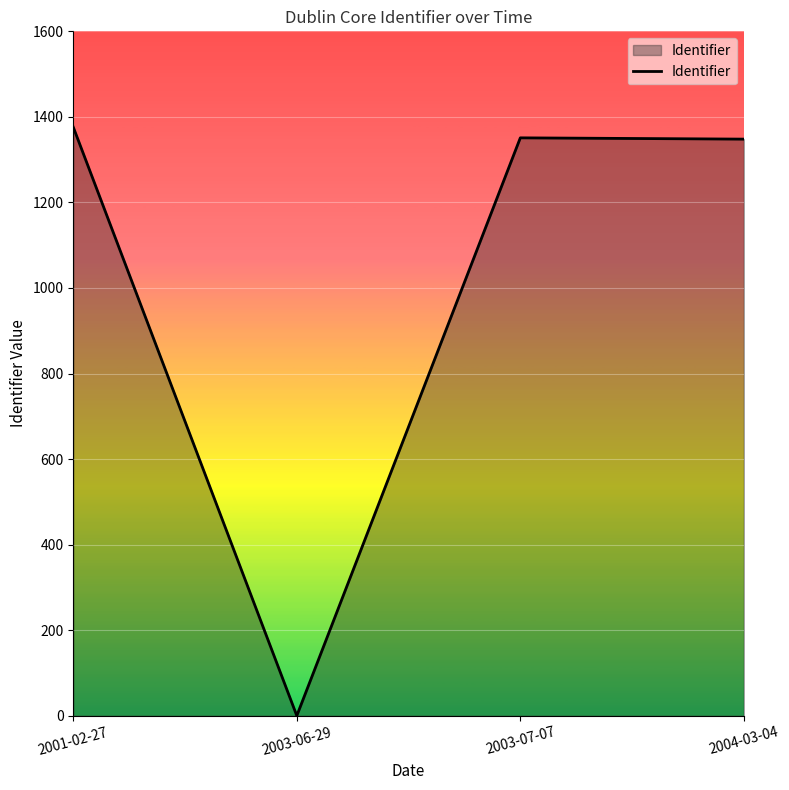

Which has a higher value, 2001-02-27 or 2004-03-04?

2001-02-27